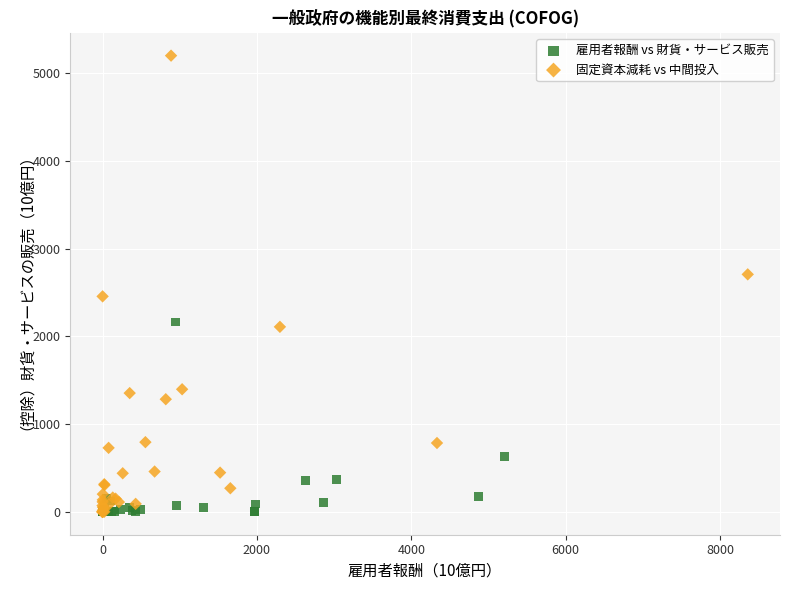

What are all the series names shown in the legend?

雇用者報酬 vs 財貨・サービス販売, 固定資本減耗 vs 中間投入